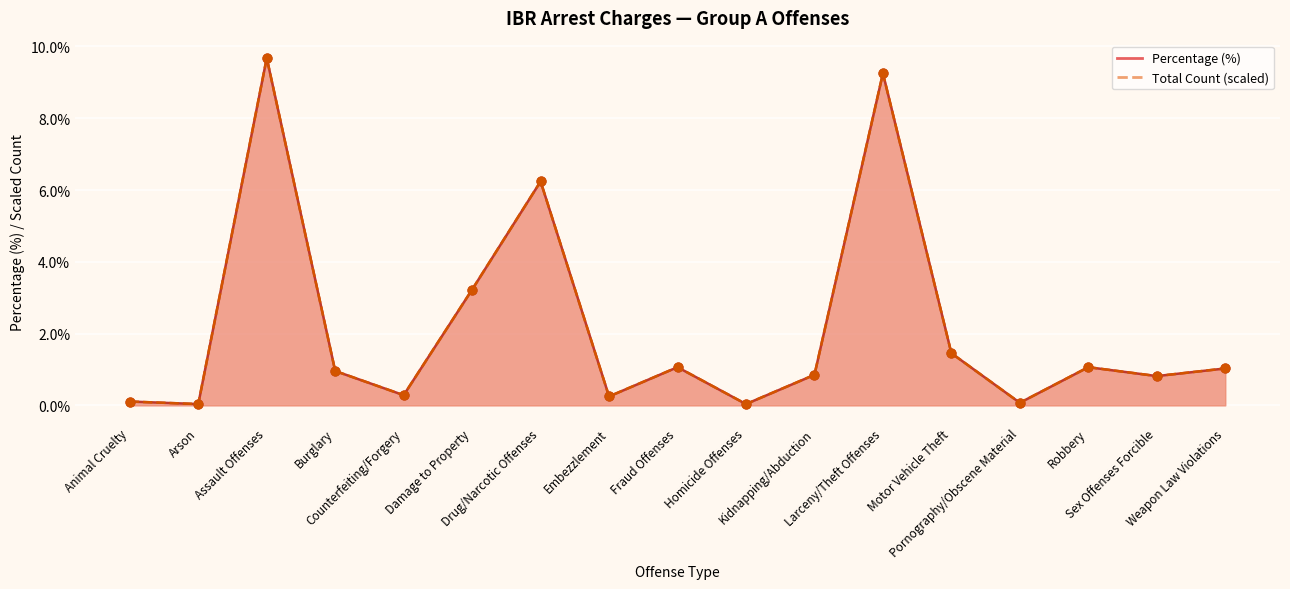

Which series contains the highest Y value?

Percentage (%)